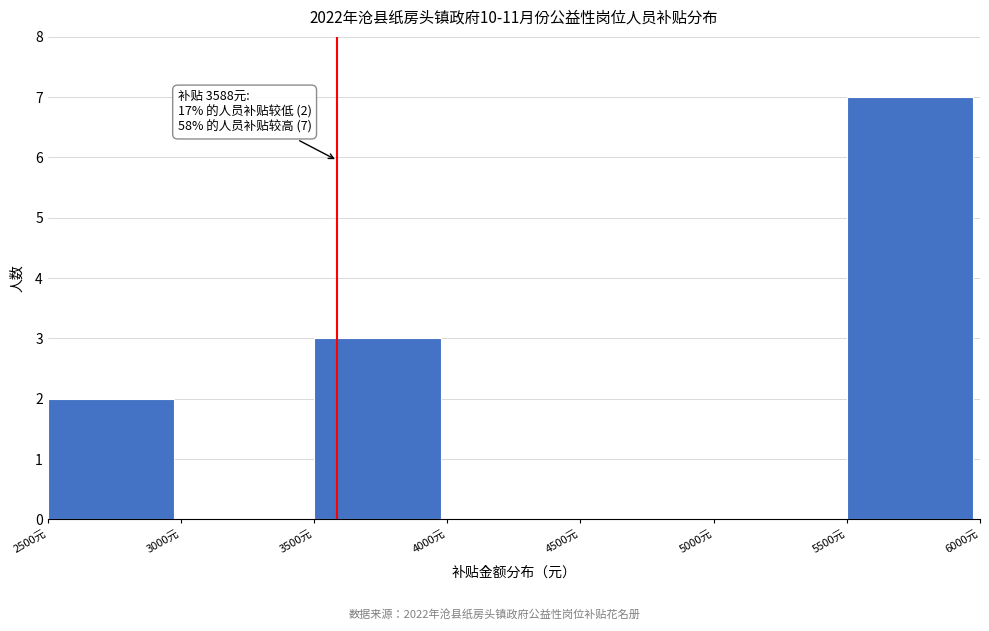

Over which range of the x-axis is the bar tallest?

5500 to 6000